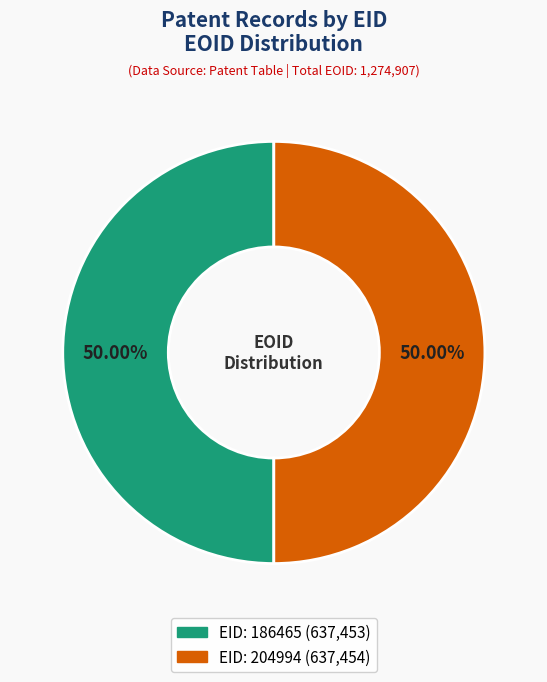

How many segments does this pie chart have?

2